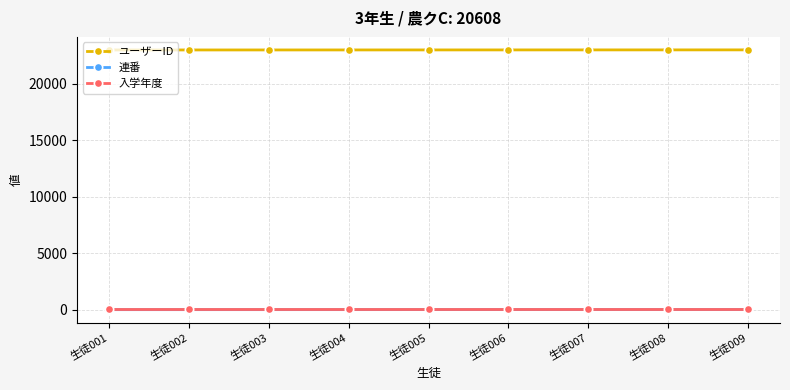

What is the sum of all 入学年度 values?

207